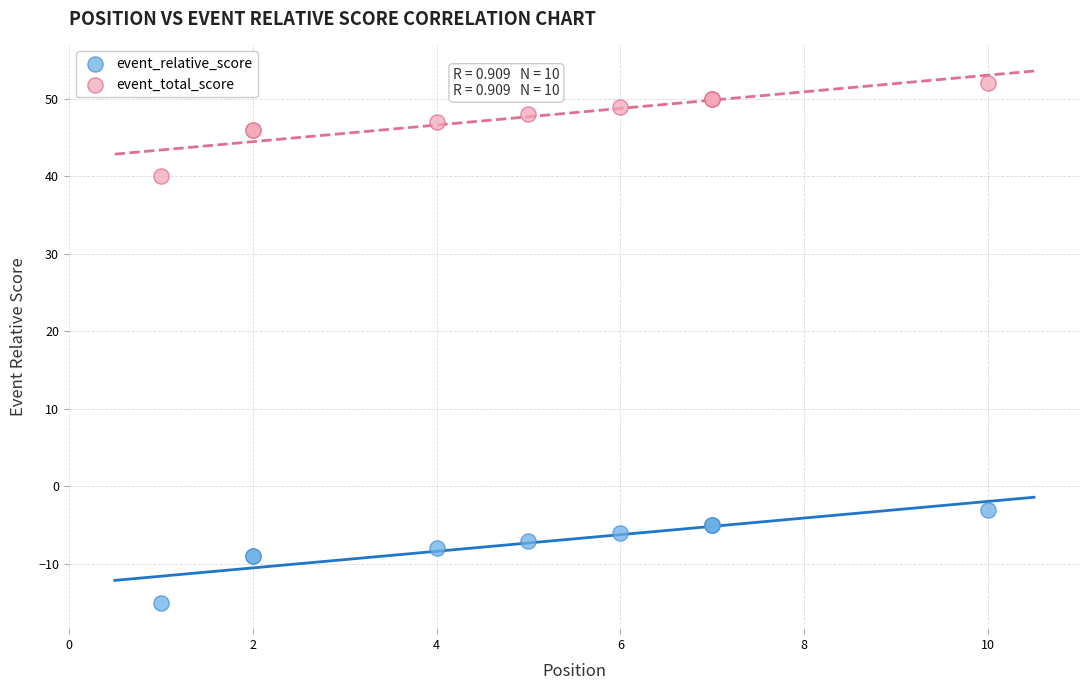

Which series contains the lowest Y value?

event_relative_score